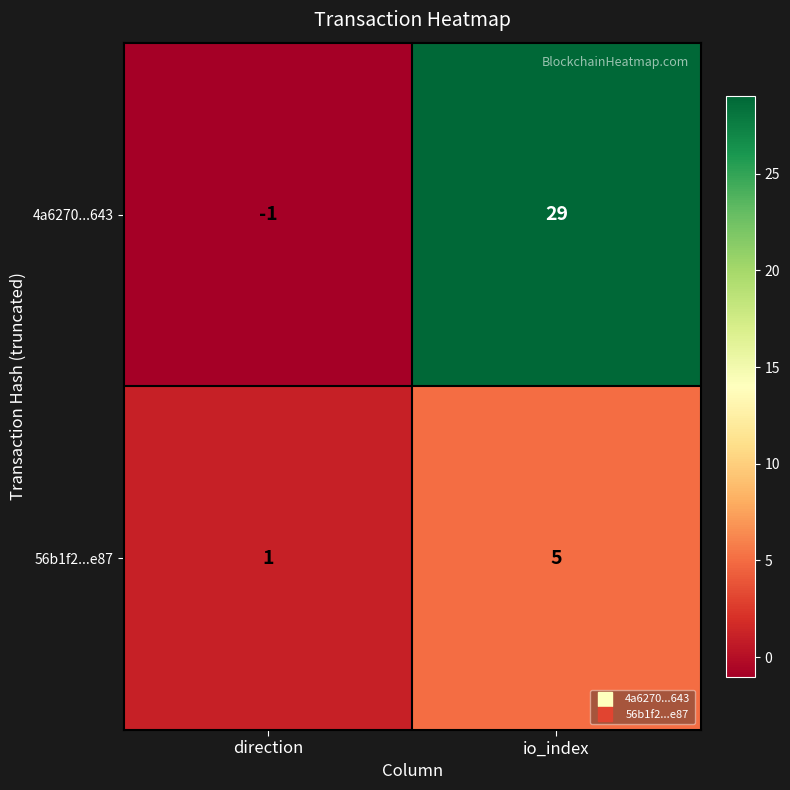

Read the 4a6270...643 value at io_index, to the nearest 5.

30